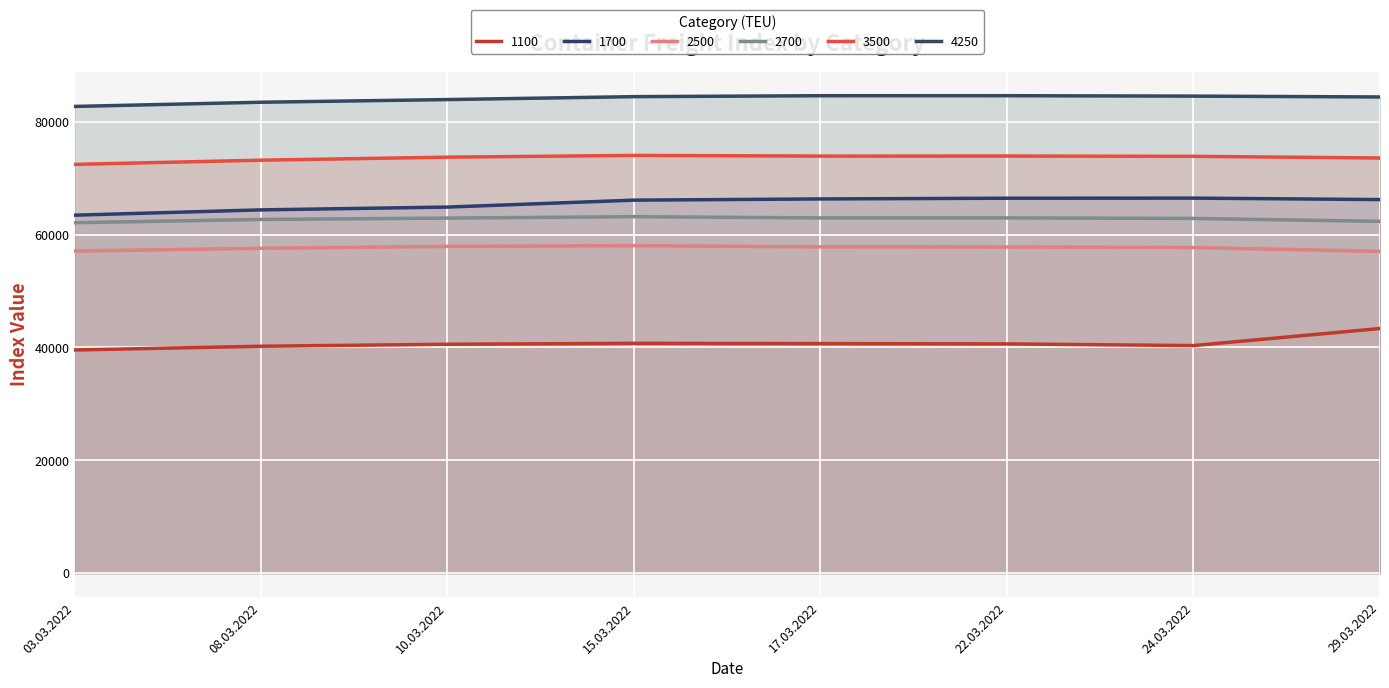

At 22.03.2022, list the series in order from smallest to largest.

1100, 2500, 2700, 1700, 3500, 4250